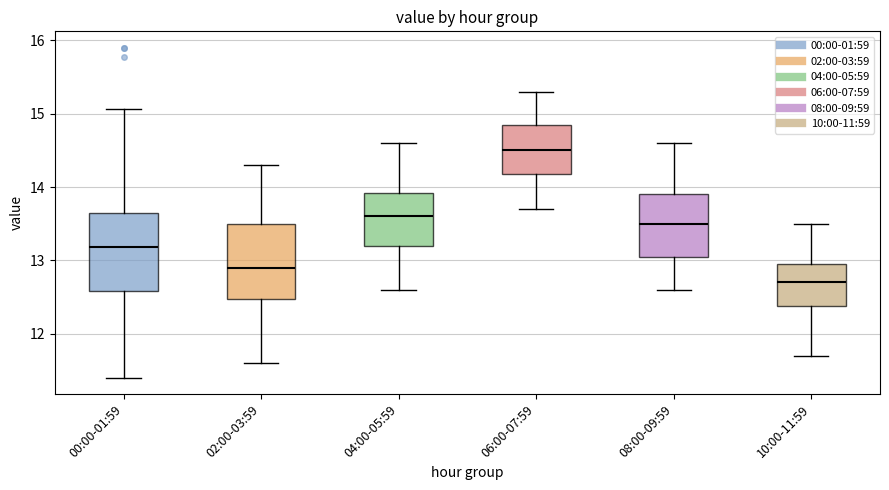

Where is the upper edge of the box for 02:00-03:59 on the y-axis? The values are not printed on the chart, so give them approximately, as read against the axis.

13.5